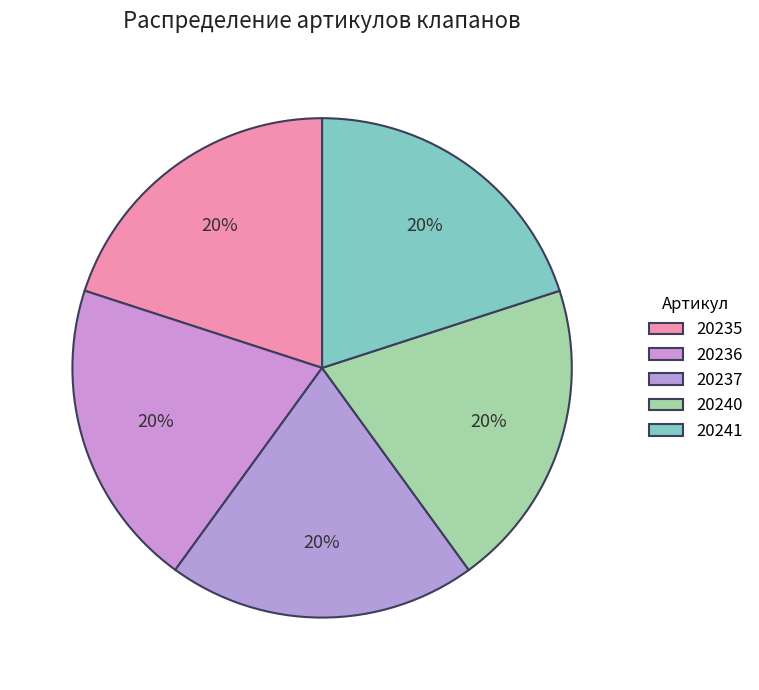

What is the largest slice in the pie chart?

20241